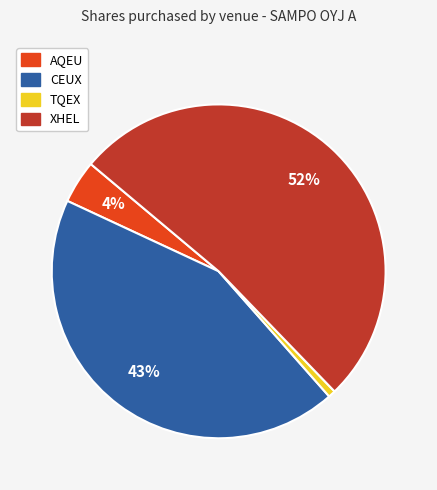

To the nearest percent, what portion does AQEU represent?

4%